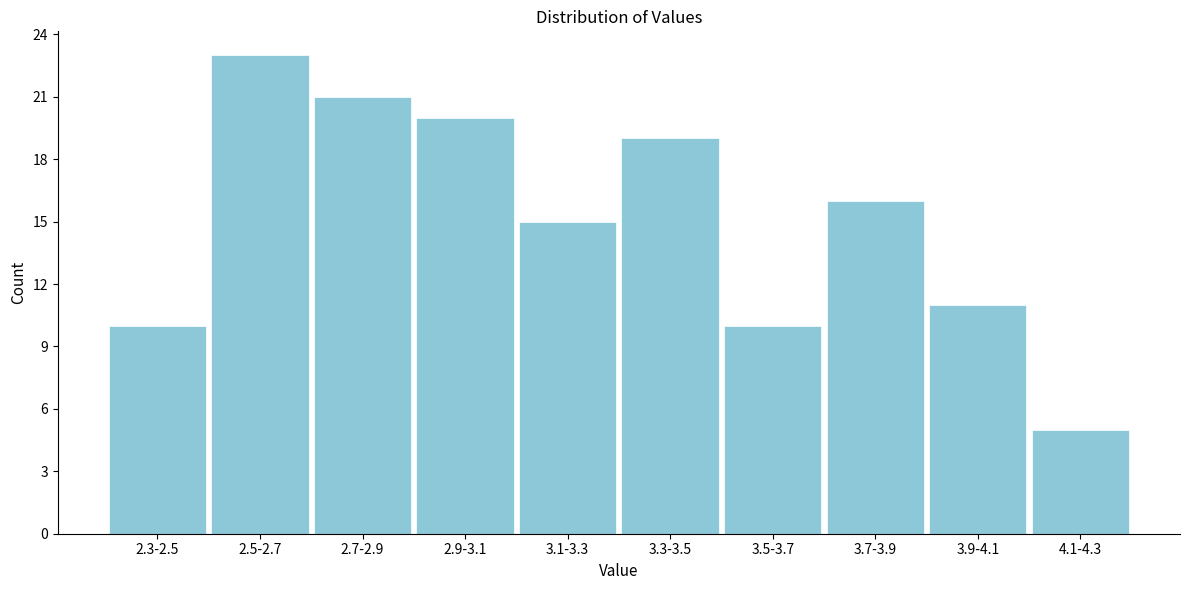

Reading right to left, transcribe all the data shown in this chart.

4.1-4.3=5	3.9-4.1=11	3.7-3.9=16	3.5-3.7=10	3.3-3.5=19	3.1-3.3=15	2.9-3.1=20	2.7-2.9=21	2.5-2.7=23	2.3-2.5=10